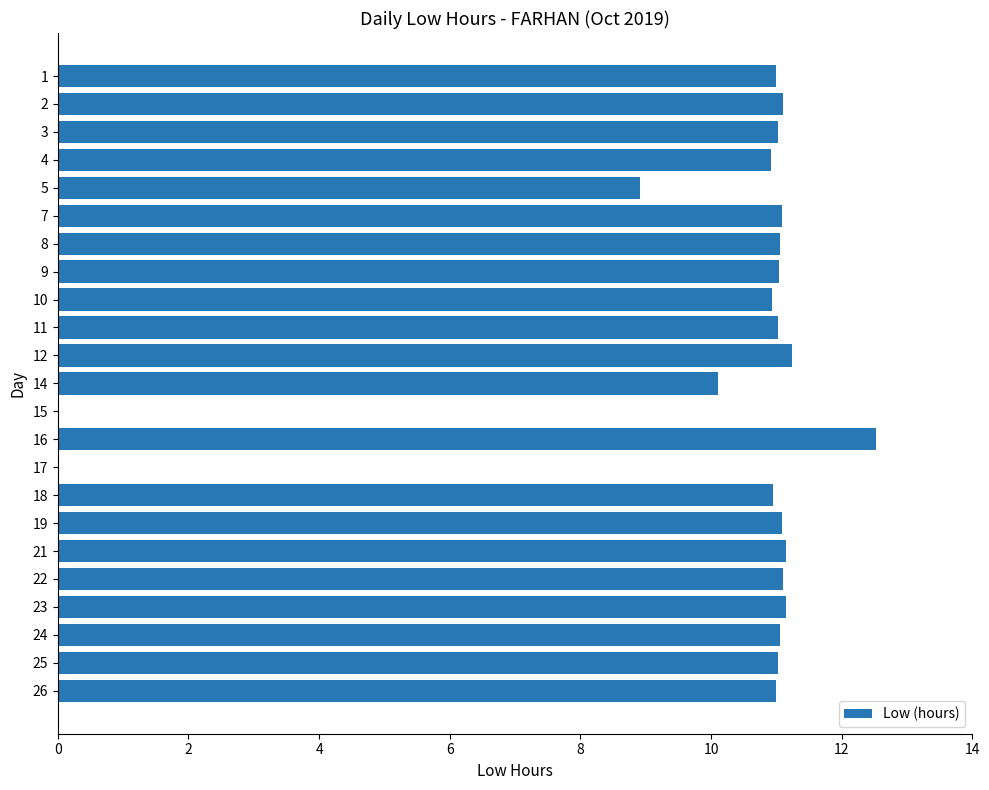

What is the ratio of the value at 1 to the value at 24?

1.0